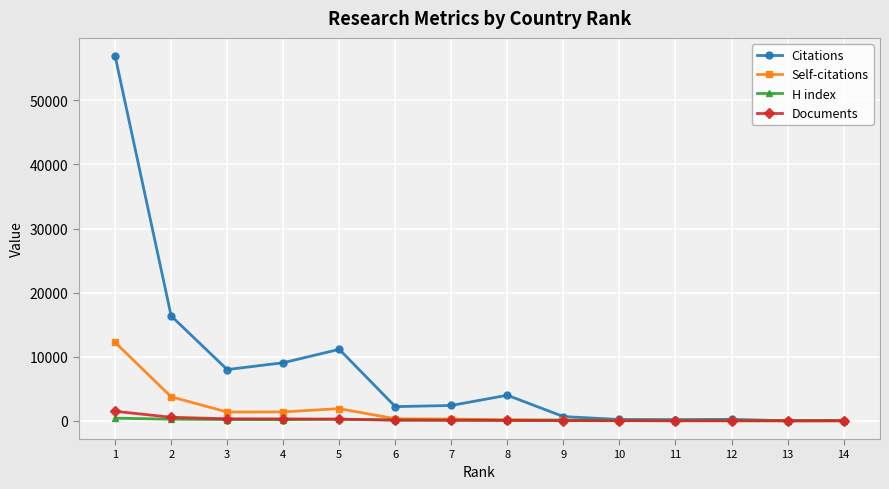

Between 2 and 11, which series saw the biggest shift?

Citations